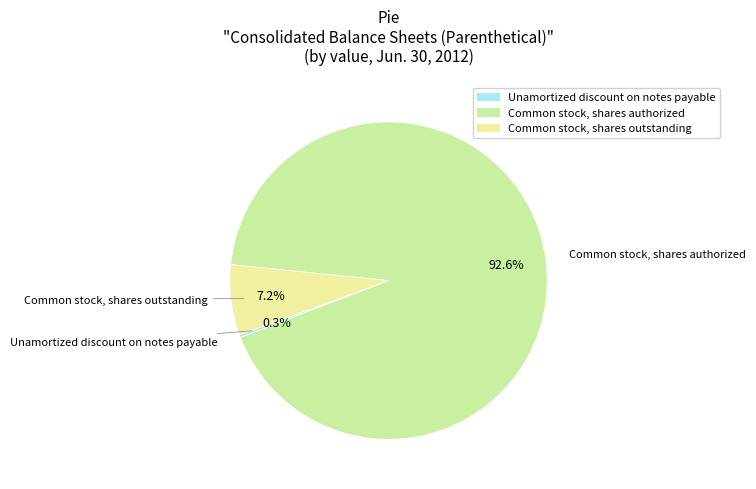

Is there any slice that represents more than half of the pie?

Yes